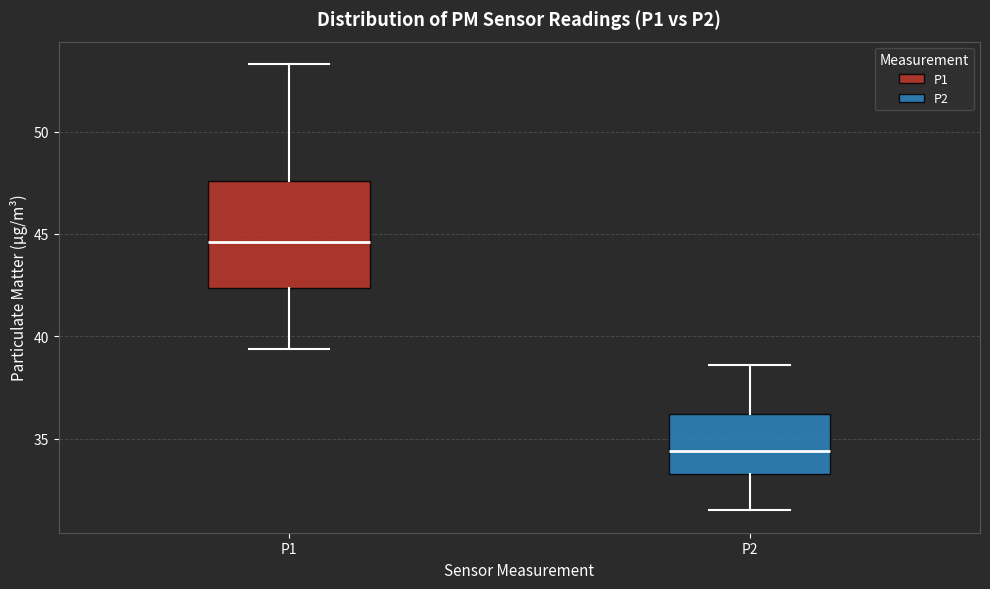

Reading left to right, transcribe this box plot: for each box, give where its median line is, the range the box spans, and where its two whiskers end, as read against the y-axis. The values are not printed on the chart, so give them approximately, as read against the axis.

P1: median 44.5, box 42.5 to 47.5, whiskers 39.5 to 53.5
P2: median 34.5, box 33.5 to 36.0, whiskers 31.5 to 38.5